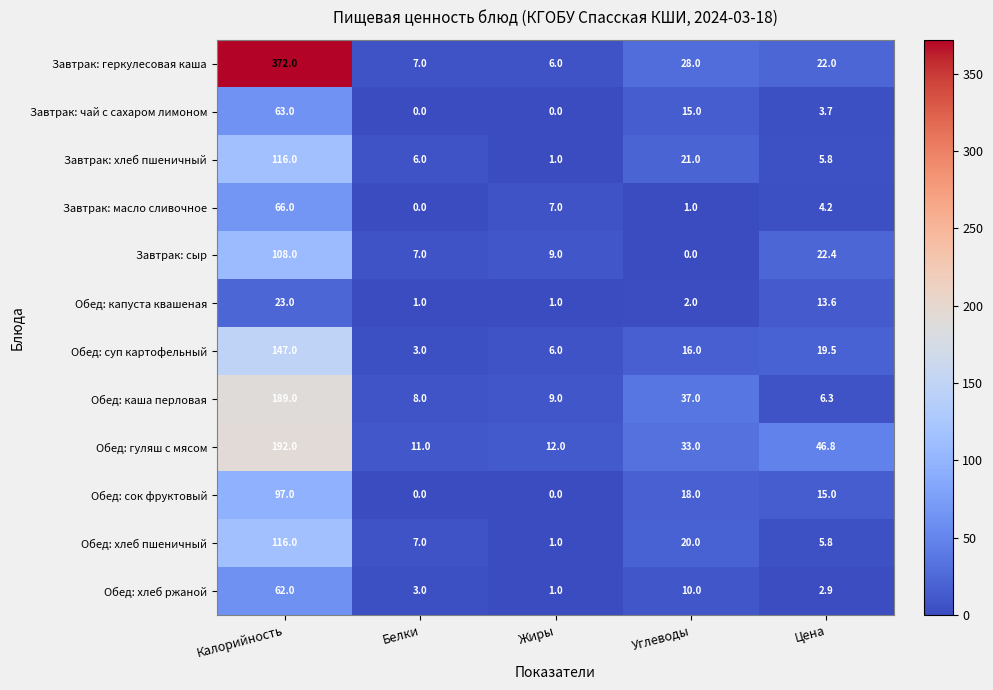

What is the sum of the Обед: суп картофельный values at Цена and Калорийность?

166.5